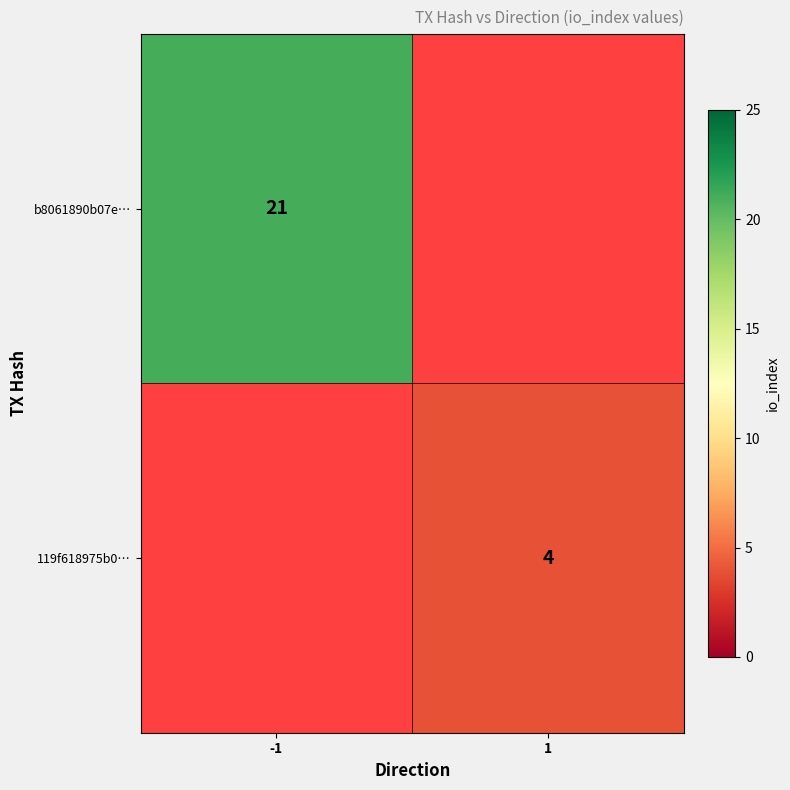

The 119f618975b0… series shows 7 at 1. True or false?

False